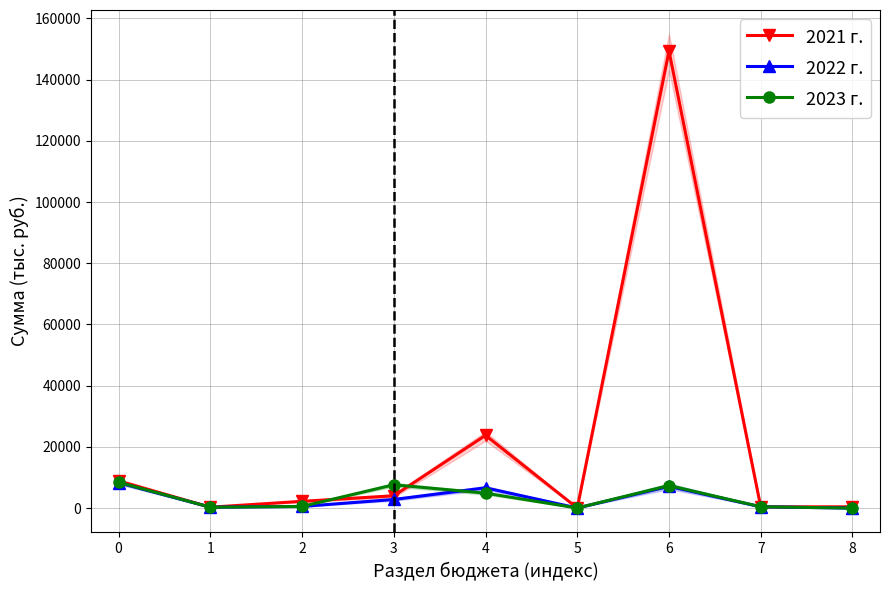

Which category has the highest value across all series?

6